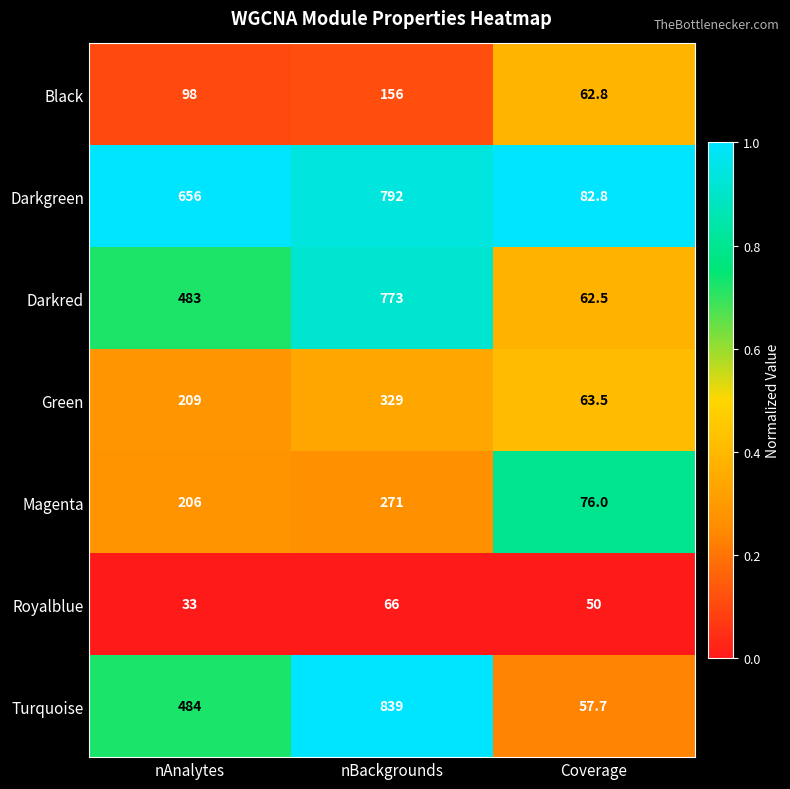

How many distinct data groups are displayed?

7